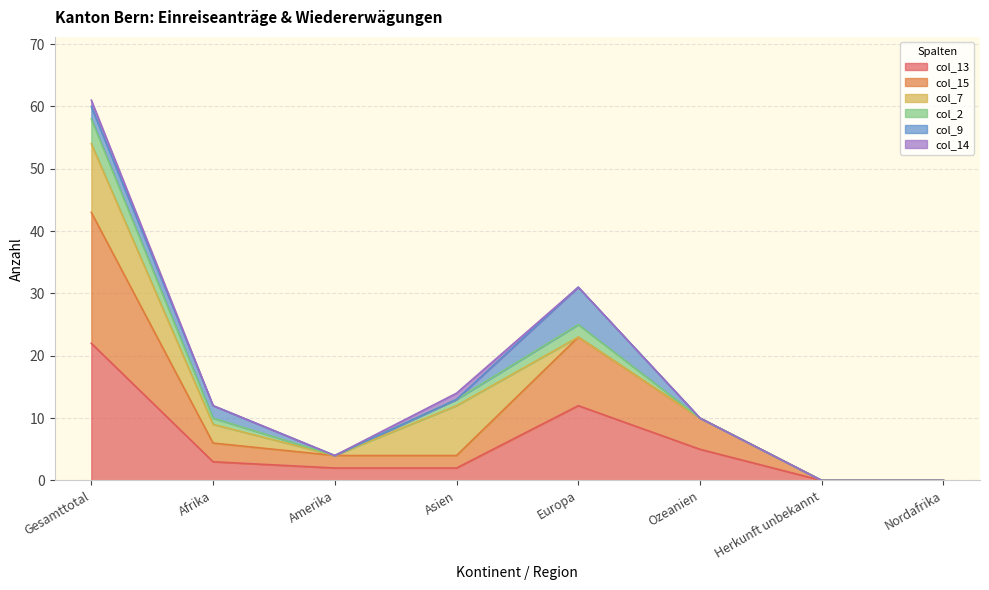

Between Amerika and Ozeanien, which series saw the biggest shift?

col_15